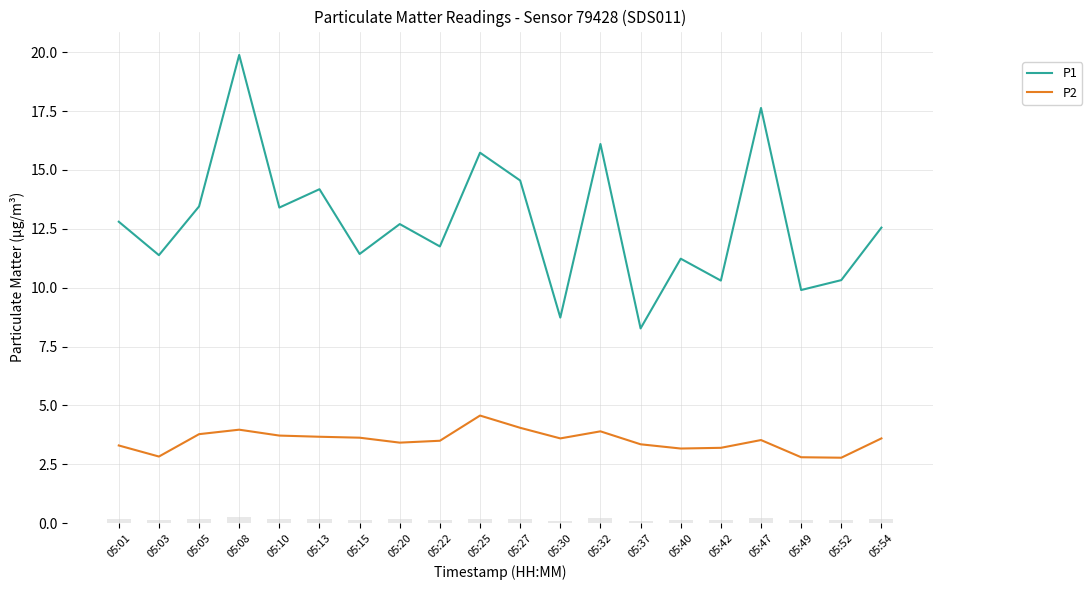

The value of P2 at 05:03 is 1.0. True or false?

False